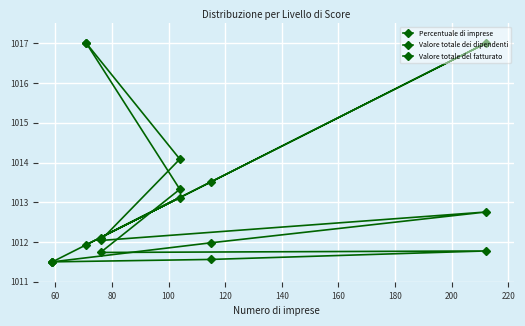

How many series are shown in this chart?

3